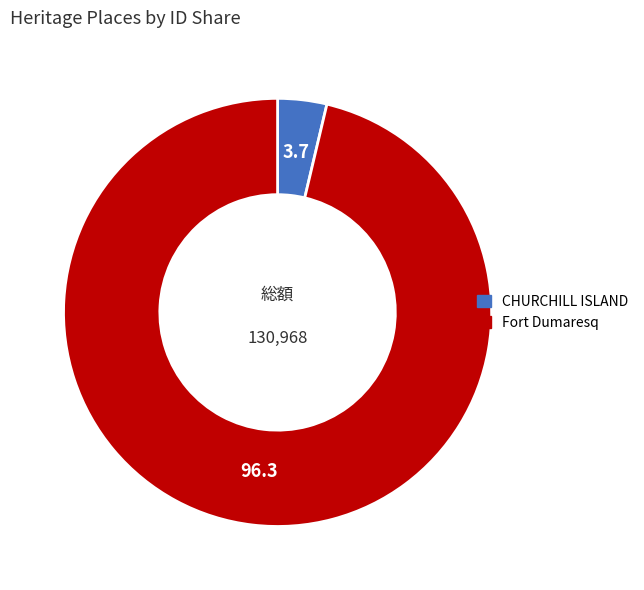

Which category has the smallest portion of the pie?

CHURCHILL ISLAND